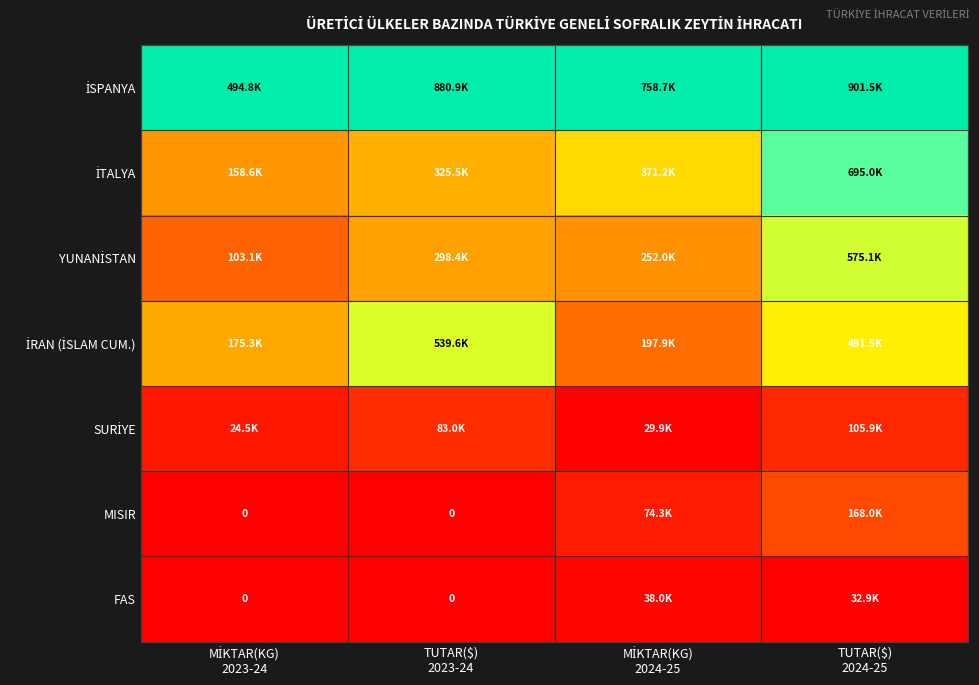

Where is İTALYA nearest to the value 0?

MİKTAR(KG) 2023-24